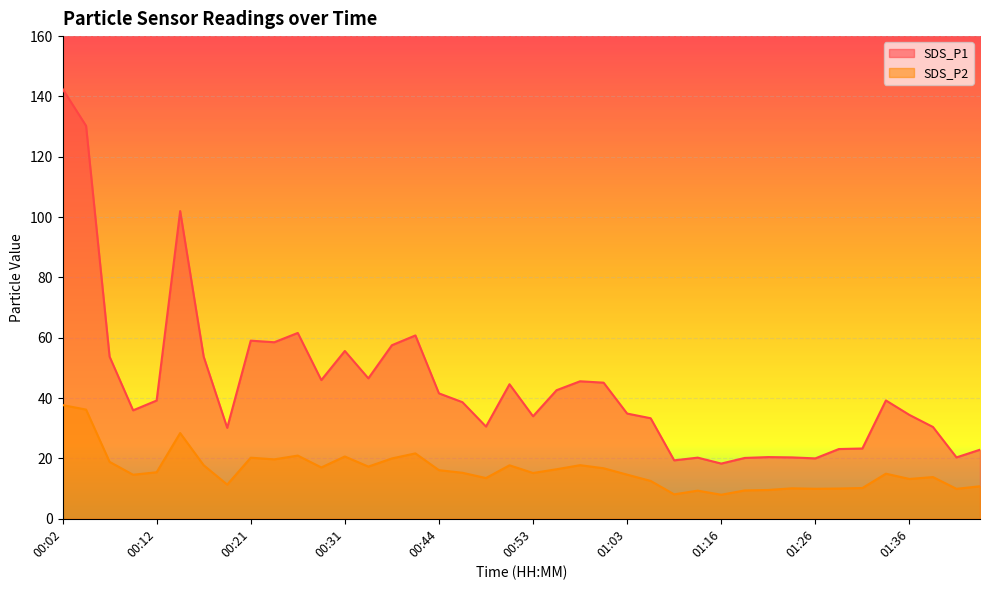

At which category does SDS_P1 reach its first local peak?

00:14